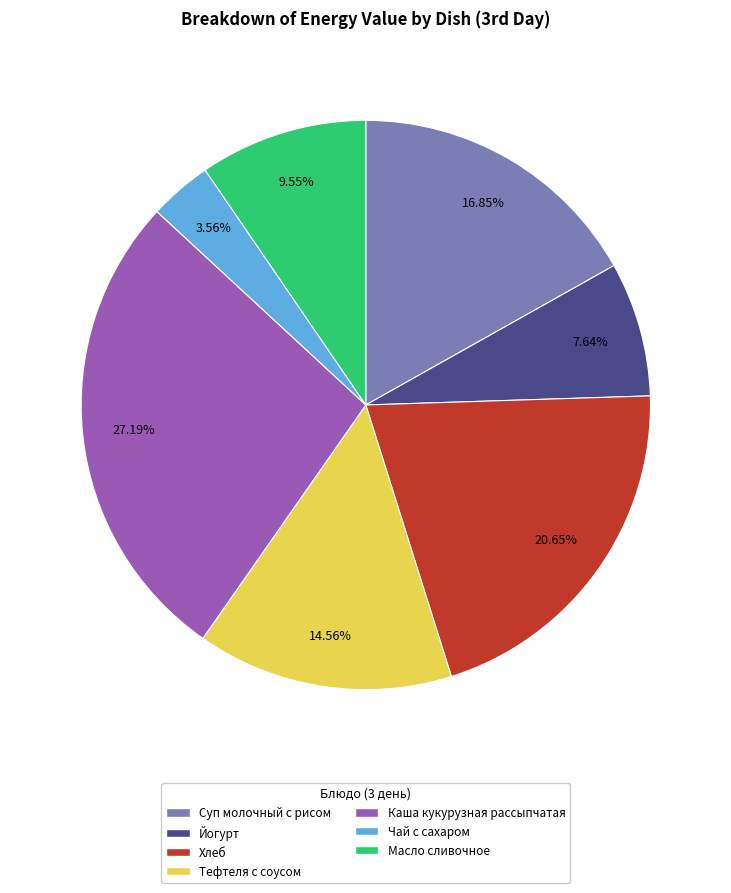

Is there a majority slice in this chart?

No